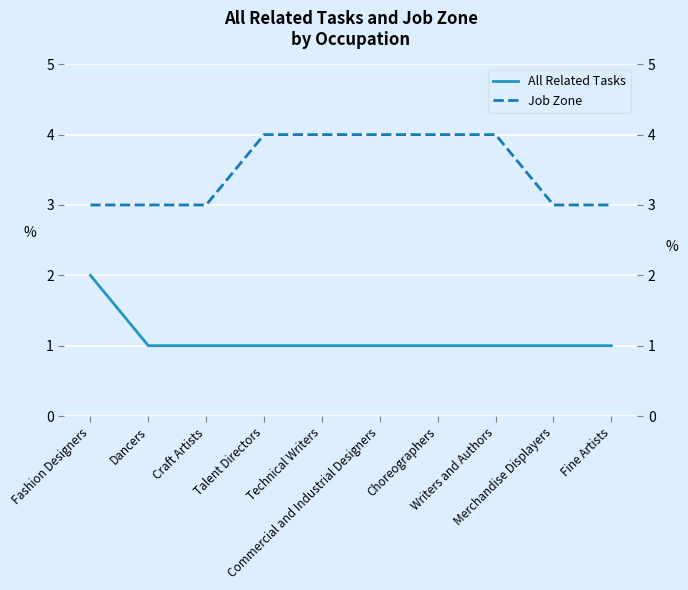

What is the value of the All Related Tasks point at the 5th from the left?

1